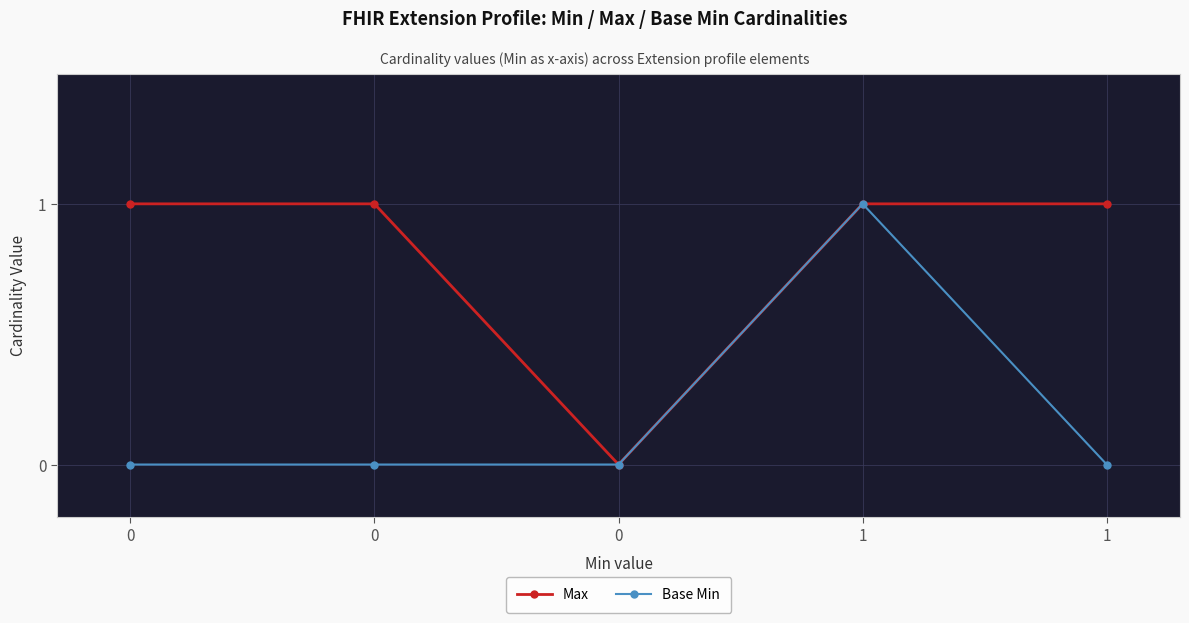

How many distinct data groups are displayed?

2